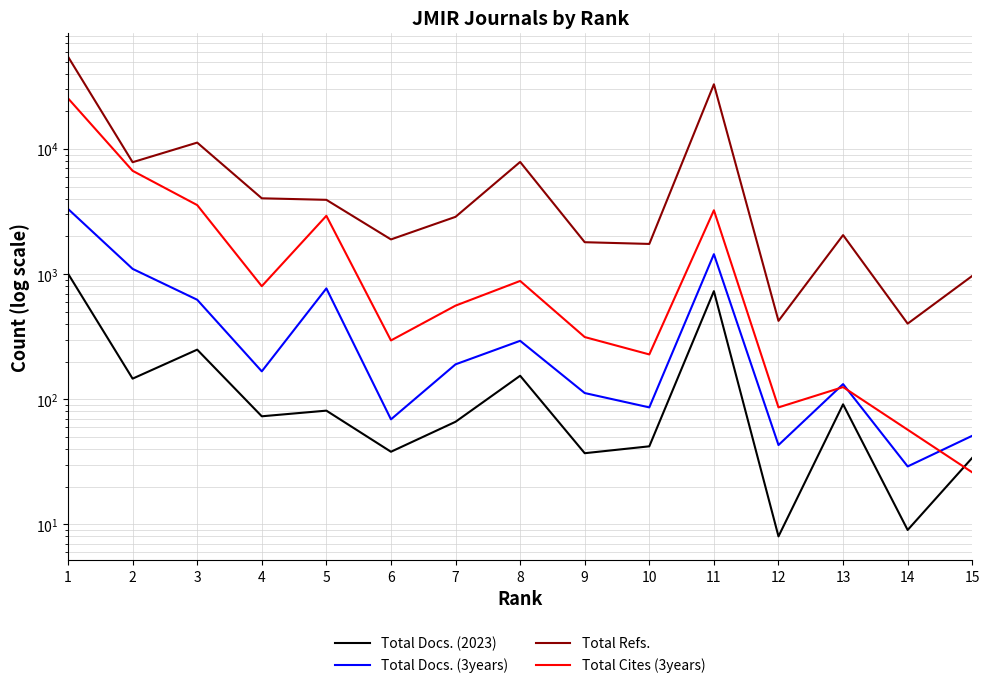

At 12, list the series in order from largest to smallest.

Total Refs., Total Cites (3years), Total Docs. (3years), Total Docs. (2023)